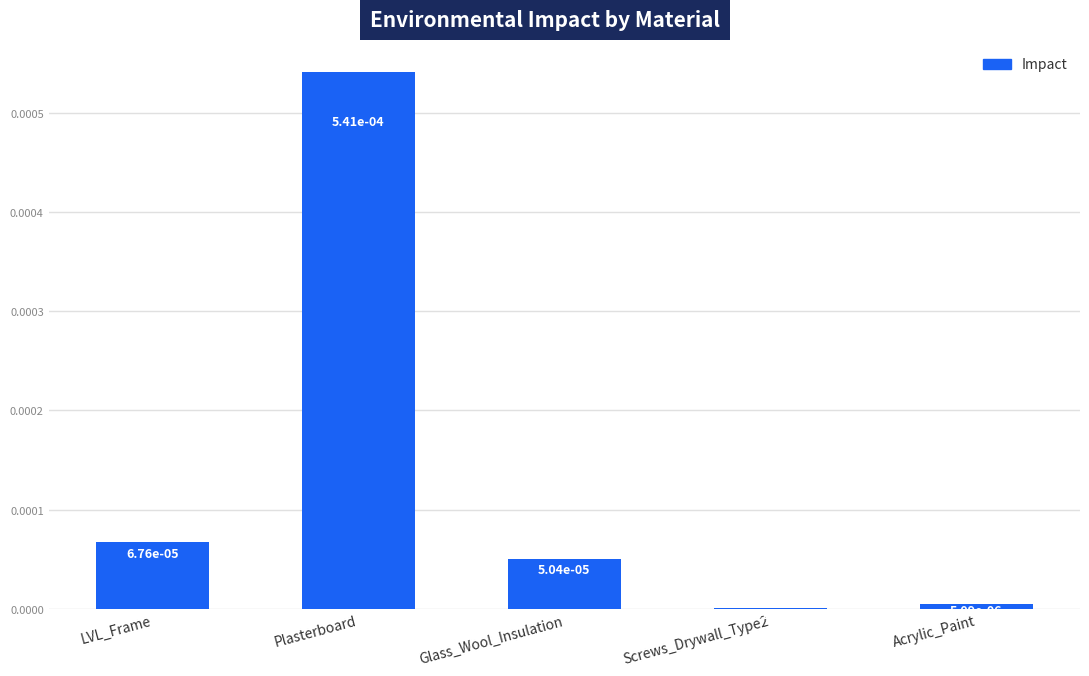

Is it true that the value at Plasterboard is 0.0?

True